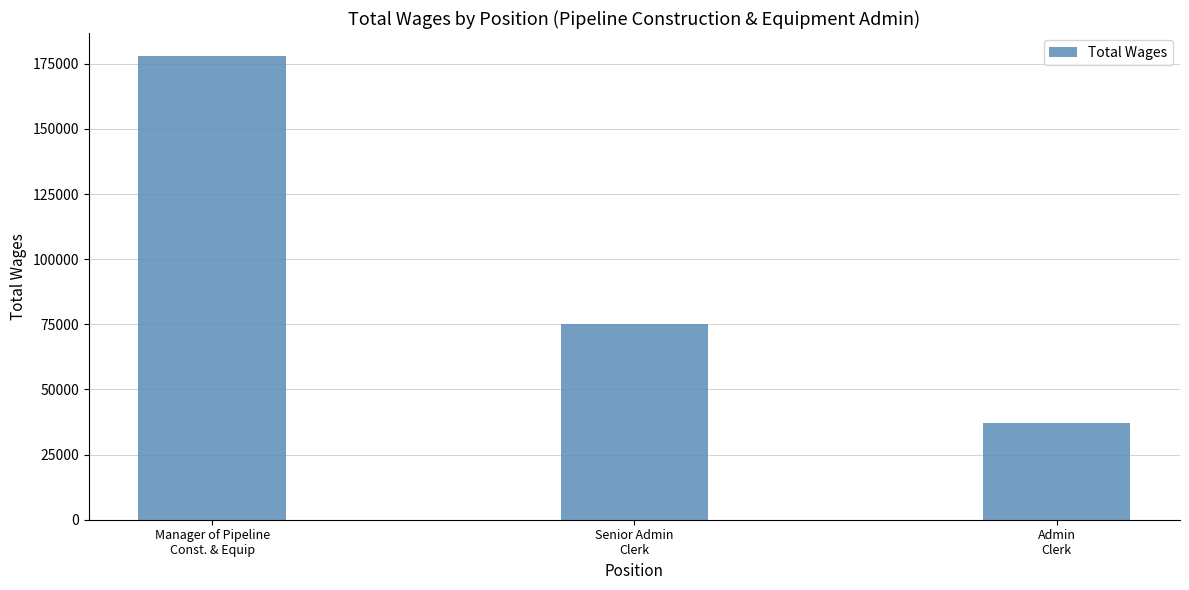

The chart shows a value of 49921 at Manager of Pipeline
Const. & Equip. True or false?

False